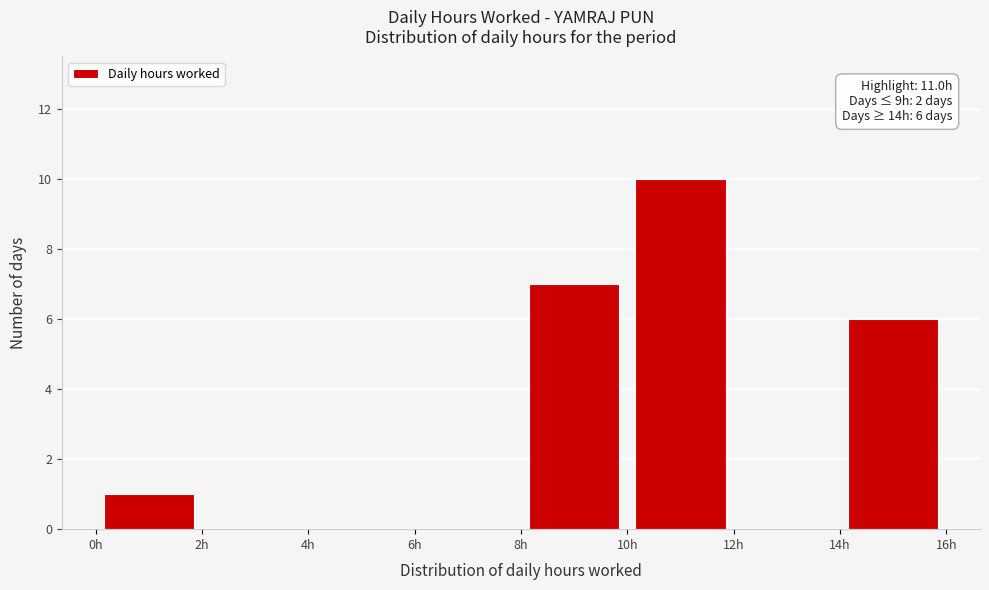

Over which range of the x-axis is the bar tallest?

10 to 12